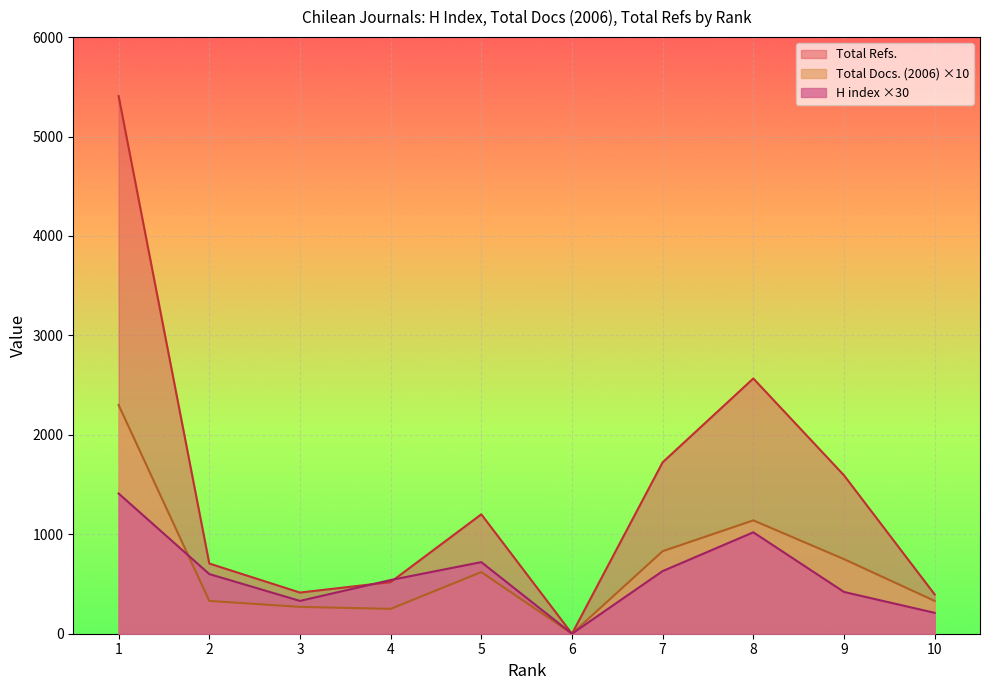

Is it true that Total Refs. equals 0 at 6?

True